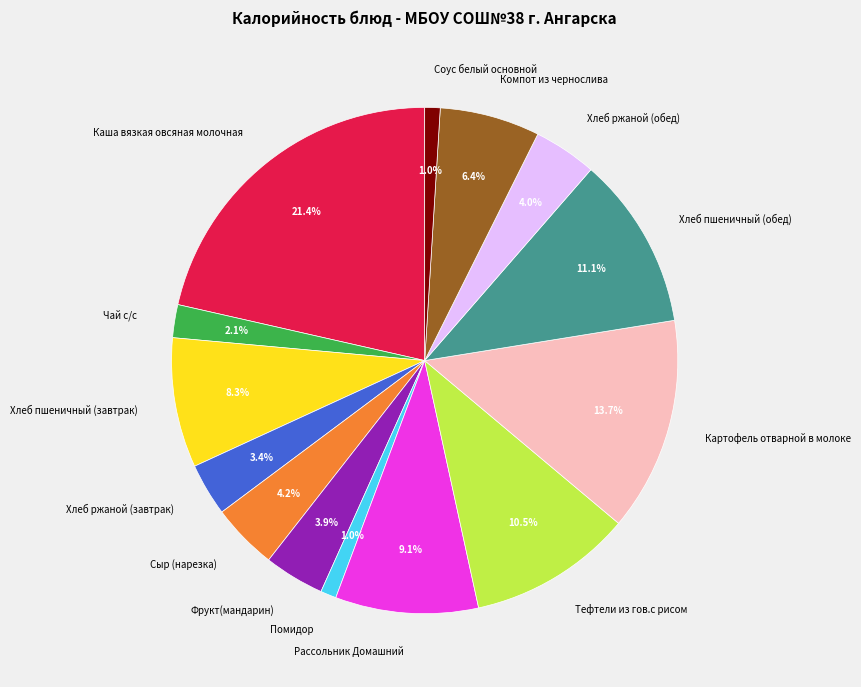

Count the number of slices in the pie.

14